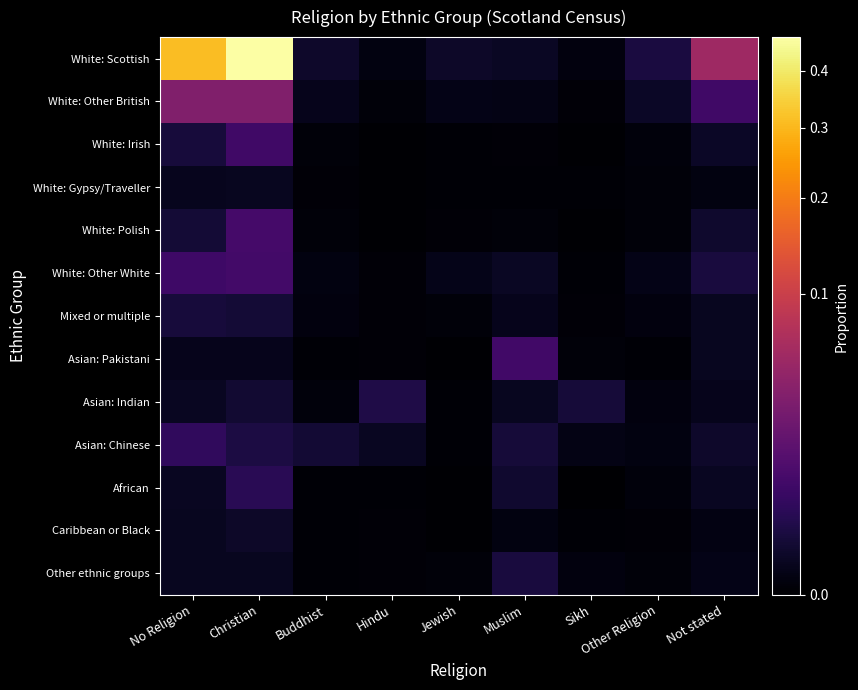

Reading left to right, list all the values displayed in this chart.

White: Scottish: No Religion=0.3	Christian=0.5	Buddhist=0.0	Hindu=0.0	Jewish=0.0	Muslim=0.0	Sikh=0.0	Other Religion=0.0	Not stated=0.1
White: Other British: No Religion=0.0	Christian=0.0	Buddhist=0.0	Hindu=0.0	Jewish=0.0	Muslim=0.0	Sikh=0.0	Other Religion=0.0	Not stated=0.0
White: Irish: No Religion=0.0	Christian=0.0	Buddhist=0.0	Hindu=0.0	Jewish=0.0	Muslim=0.0	Sikh=0.0	Other Religion=0.0	Not stated=0.0
White: Gypsy/Traveller: No Religion=0.0	Christian=0.0	Buddhist=0.0	Hindu=0.0	Jewish=0.0	Muslim=0.0	Sikh=0.0	Other Religion=0.0	Not stated=0.0
White: Polish: No Religion=0.0	Christian=0.0	Buddhist=0.0	Hindu=0.0	Jewish=0.0	Muslim=0.0	Sikh=0.0	Other Religion=0.0	Not stated=0.0
White: Other White: No Religion=0.0	Christian=0.0	Buddhist=0.0	Hindu=0.0	Jewish=0.0	Muslim=0.0	Sikh=0.0	Other Religion=0.0	Not stated=0.0
Mixed or multiple: No Religion=0.0	Christian=0.0	Buddhist=0.0	Hindu=0.0	Jewish=0.0	Muslim=0.0	Sikh=0.0	Other Religion=0.0	Not stated=0.0
Asian: Pakistani: No Religion=0.0	Christian=0.0	Buddhist=0.0	Hindu=0.0	Jewish=0.0	Muslim=0.0	Sikh=0.0	Other Religion=0.0	Not stated=0.0
Asian: Indian: No Religion=0.0	Christian=0.0	Buddhist=0.0	Hindu=0.0	Jewish=0.0	Muslim=0.0	Sikh=0.0	Other Religion=0.0	Not stated=0.0
Asian: Chinese: No Religion=0.0	Christian=0.0	Buddhist=0.0	Hindu=0.0	Jewish=0.0	Muslim=0.0	Sikh=0.0	Other Religion=0.0	Not stated=0.0
African: No Religion=0.0	Christian=0.0	Buddhist=0.0	Hindu=0.0	Jewish=0.0	Muslim=0.0	Sikh=0.0	Other Religion=0.0	Not stated=0.0
Caribbean or Black: No Religion=0.0	Christian=0.0	Buddhist=0.0	Hindu=0.0	Jewish=0.0	Muslim=0.0	Sikh=0.0	Other Religion=0.0	Not stated=0.0
Other ethnic groups: No Religion=0.0	Christian=0.0	Buddhist=0.0	Hindu=0.0	Jewish=0.0	Muslim=0.0	Sikh=0.0	Other Religion=0.0	Not stated=0.0